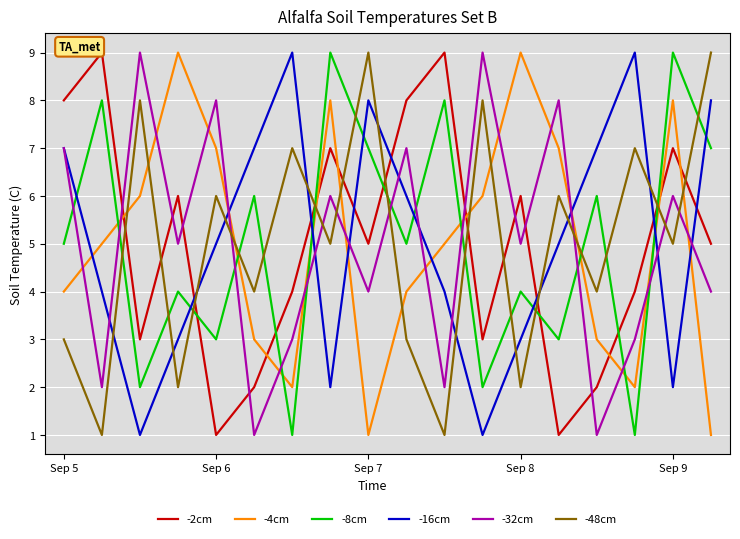

What is the maximum value shown in the chart?

9